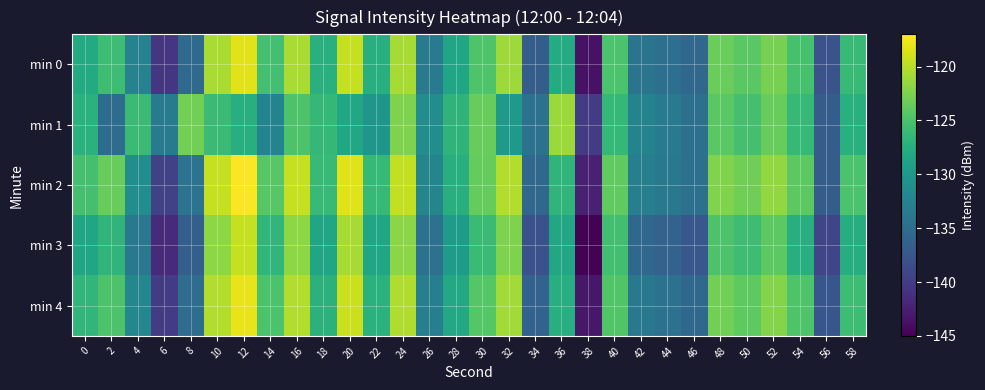

Reading right to left, transcribe all the data shown in this chart.

min 0: 58=-126.0	56=-137.8	54=-125.1	52=-122.7	50=-124.2	48=-123.4	46=-135.8	44=-134.8	42=-134.2	40=-125.0	38=-143.6	36=-127.8	34=-136.7	32=-121.1	30=-124.7	28=-128.5	26=-133.4	24=-120.7	22=-127.4	20=-119.5	18=-127.2	16=-120.6	14=-125.4	12=-118.2	10=-120.6	8=-135.4	6=-140.5	4=-132.6	2=-125.7	0=-127.9
min 1: 58=-127.2	56=-136.8	54=-126.2	52=-123.5	50=-125.2	48=-124.1	46=-134.7	44=-133.6	42=-132.5	40=-126.3	38=-140.1	36=-121.2	34=-134.6	32=-129.9	30=-123.5	28=-126.8	26=-131.2	24=-122.5	22=-130.1	20=-128.3	18=-126.4	16=-124.8	14=-132.4	12=-127.4	10=-126.0	8=-122.9	6=-133.5	4=-125.9	2=-135.1	0=-127.1
min 2: 58=-124.9	56=-136.7	54=-124.0	52=-121.6	50=-123.0	48=-122.3	46=-134.7	44=-133.7	42=-133.1	40=-123.8	38=-142.5	36=-126.7	34=-135.6	32=-120.2	30=-123.6	28=-127.3	26=-132.2	24=-119.6	22=-126.2	20=-118.3	18=-126.1	16=-119.5	14=-124.2	12=-117.1	10=-119.5	8=-134.3	6=-139.5	4=-131.2	2=-123.5	0=-125.2
min 3: 58=-127.6	56=-139.1	54=-127.5	52=-124.0	50=-125.7	48=-124.8	46=-137.3	44=-136.2	42=-135.6	40=-125.5	38=-144.8	36=-128.2	34=-137.9	32=-122.5	30=-125.9	28=-129.7	26=-134.6	24=-121.9	22=-128.6	20=-120.7	18=-128.5	16=-121.8	14=-126.6	12=-119.5	10=-121.8	8=-136.6	6=-141.7	4=-133.8	2=-126.7	0=-128.5
min 4: 58=-125.7	56=-137.5	54=-124.7	52=-122.2	50=-123.9	48=-123.0	46=-135.6	44=-134.5	42=-133.8	40=-124.6	38=-143.2	36=-127.5	34=-136.2	32=-120.9	30=-124.3	28=-128.1	26=-133.0	24=-120.3	22=-127.1	20=-119.2	18=-127.0	16=-120.2	14=-124.9	12=-117.9	10=-120.2	8=-135.0	6=-140.1	4=-132.0	2=-124.8	0=-126.6